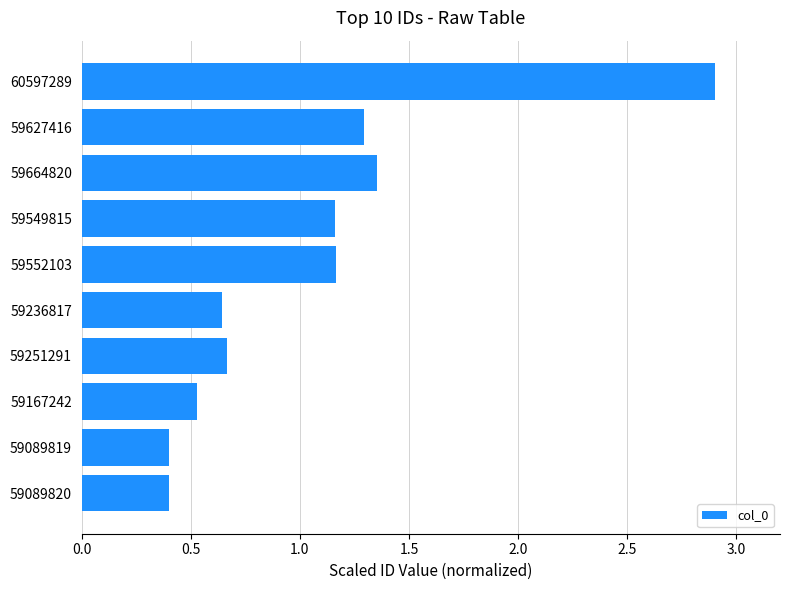

True or false: the data shows 0.9 at 59664820.

False